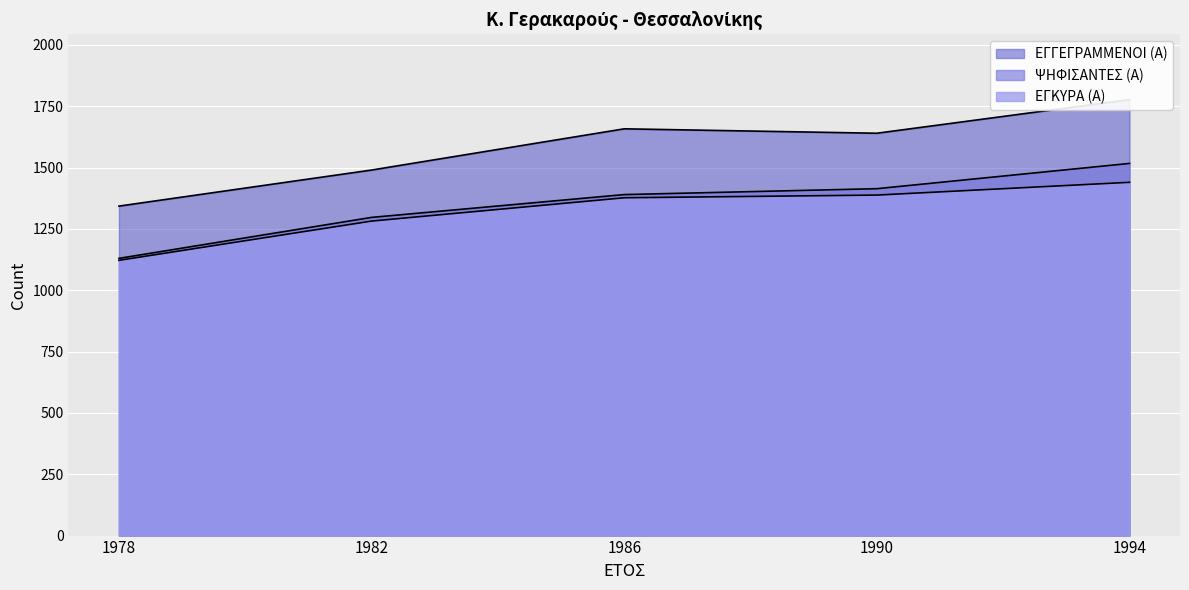

How many lines are shown in the chart?

3